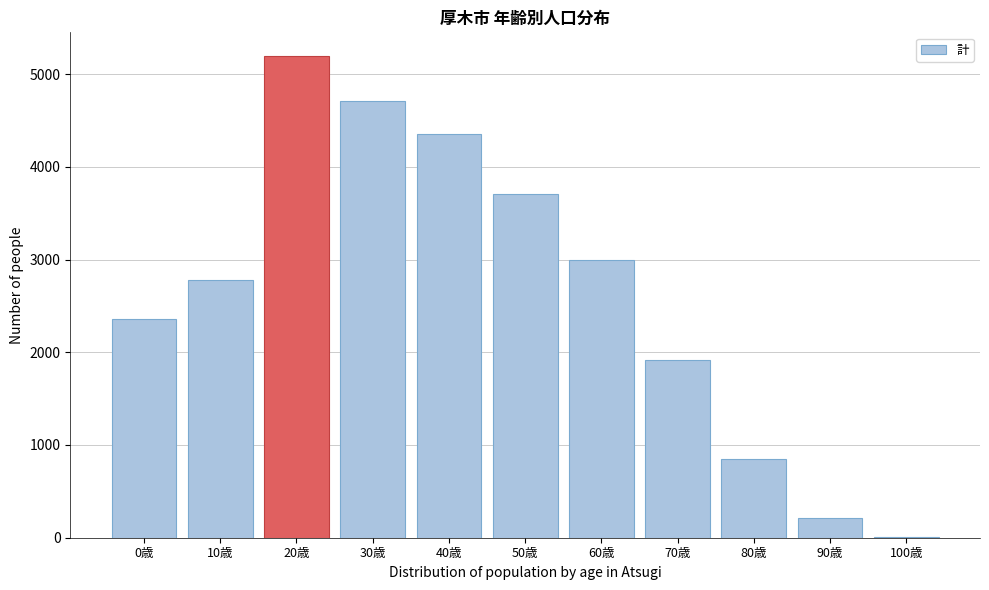

Reading right to left, what are all the values shown in this chart?

100歳=12	90歳=217	80歳=847	70歳=1921	60歳=2996	50歳=3707	40歳=4358	30歳=4710	20歳=5190	10歳=2774	0歳=2363